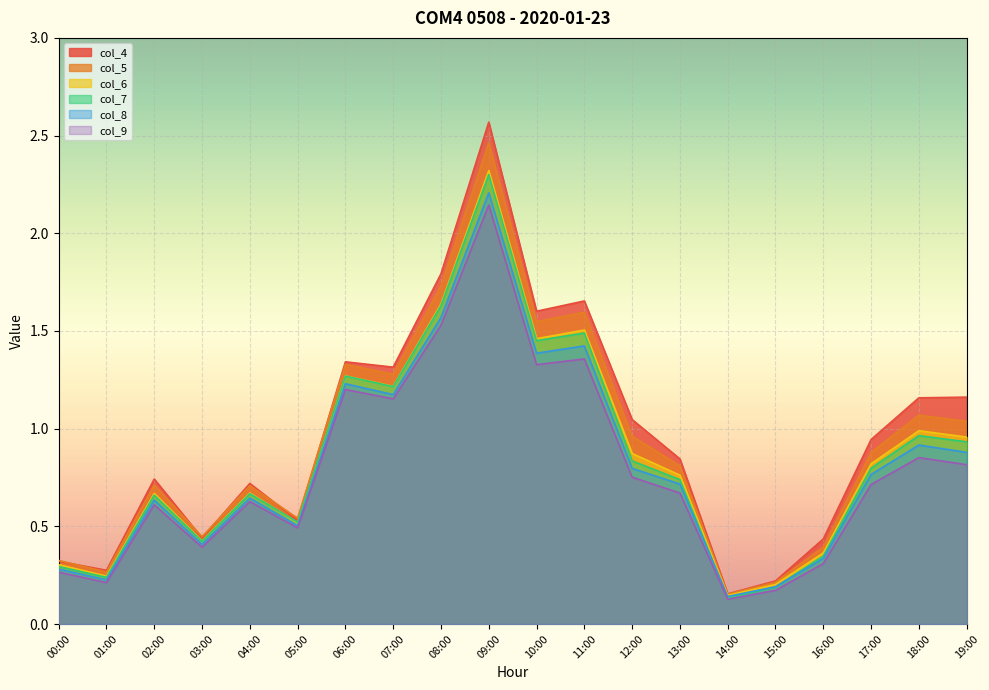

What is the label of the 8th point from the left?

07:00